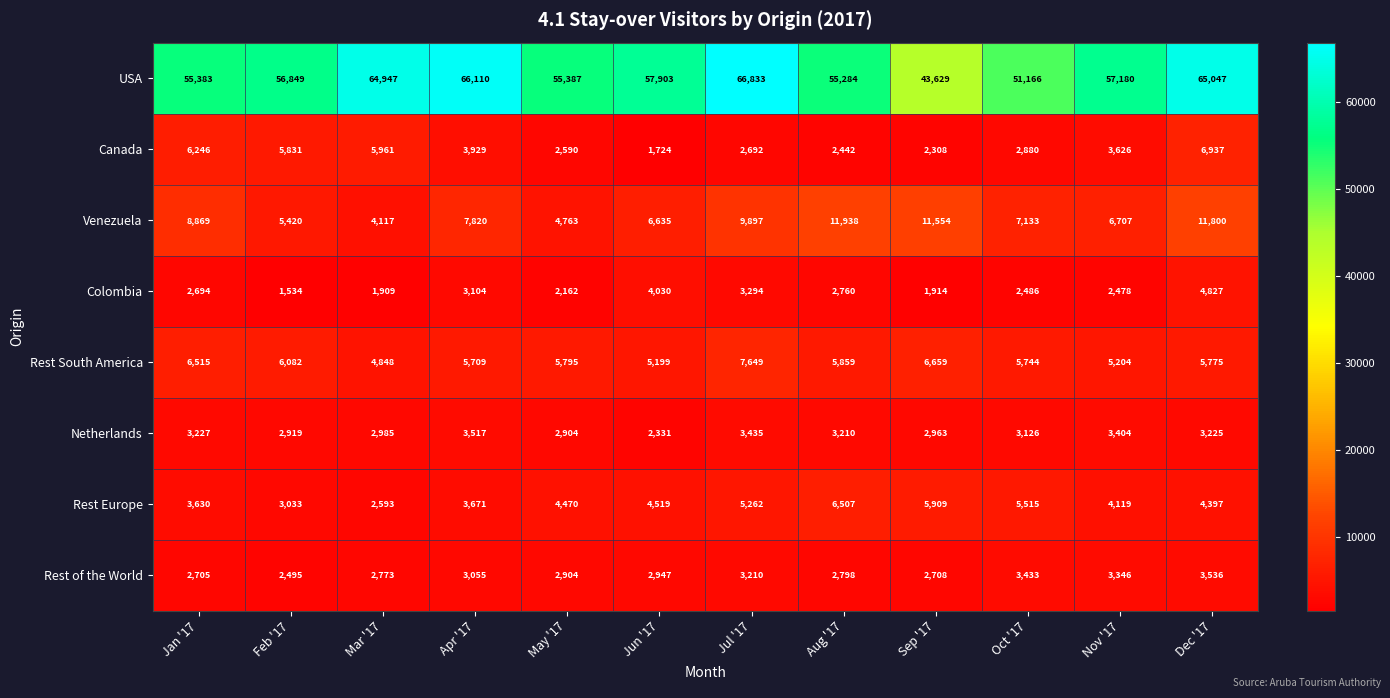

Rank the categories by Venezuela value from highest to lowest.

Aug '17, Dec '17, Sep '17, Jul '17, Jan '17, Apr '17, Oct '17, Nov '17, Jun '17, Feb '17, May '17, Mar '17